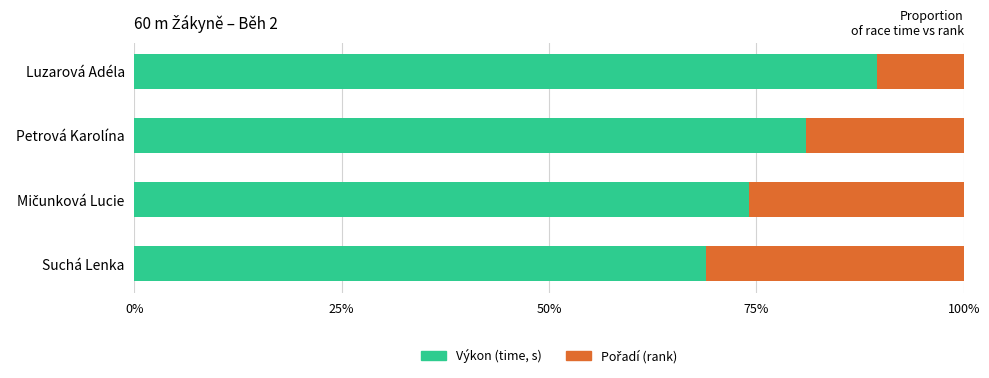

The Výkon series shows 115.8 at Suchá Lenka. True or false?

False